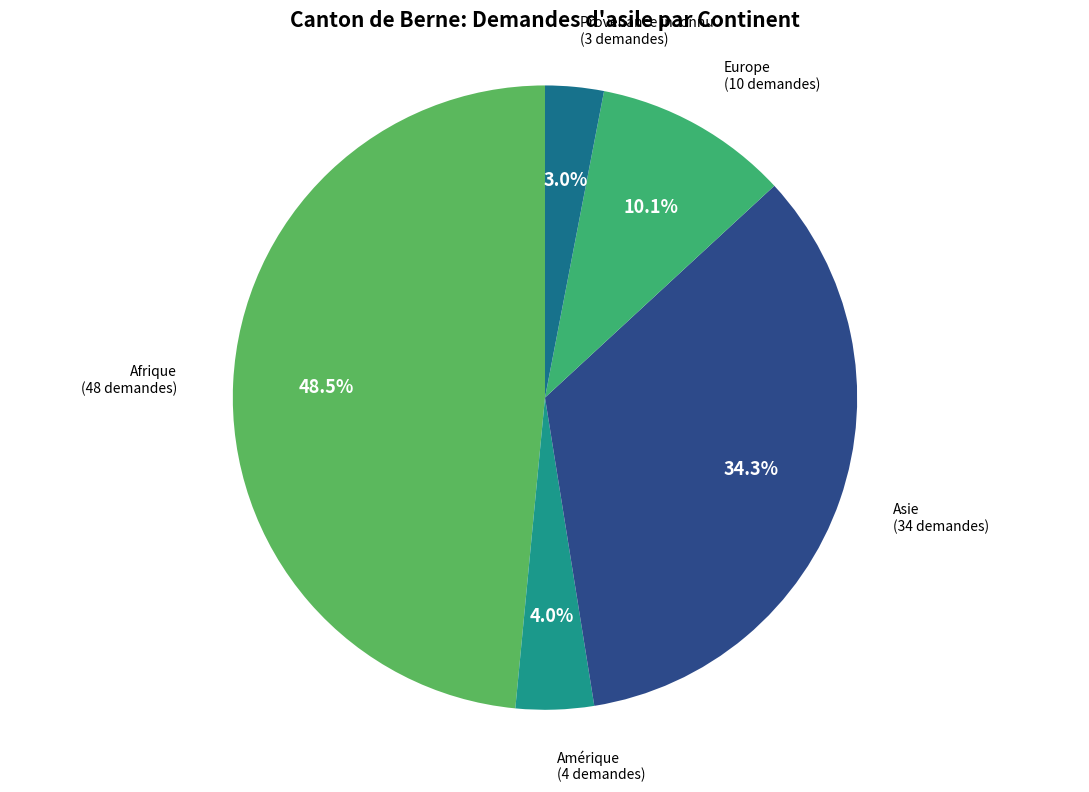

Is there any slice that represents more than half of the pie?

No